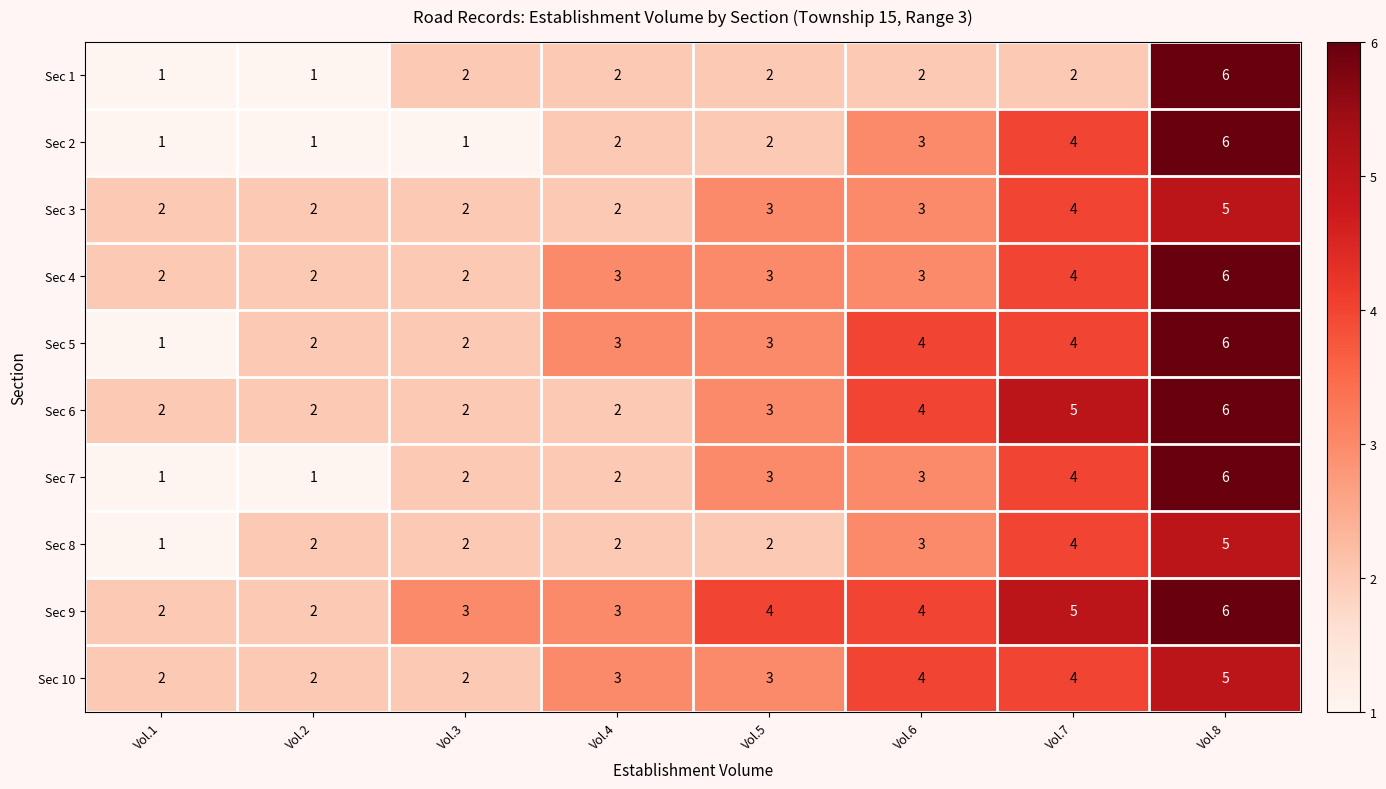

The Sec 8 series shows 4 at Vol.7. True or false?

True